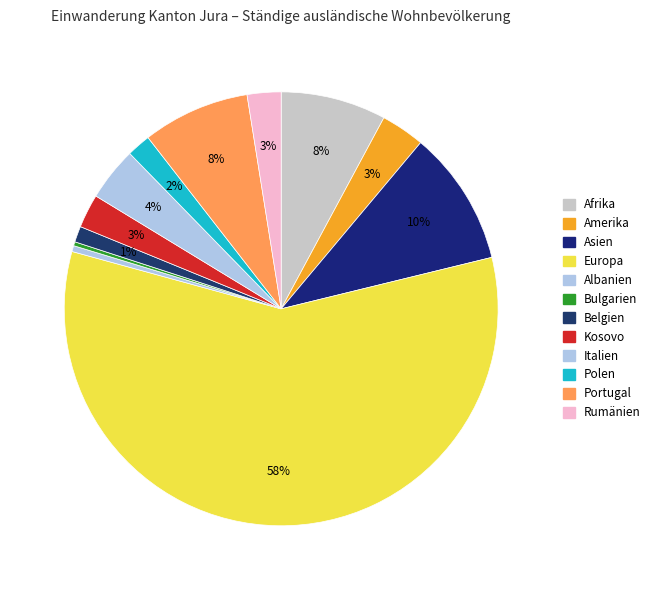

What is the majority slice?

Europa